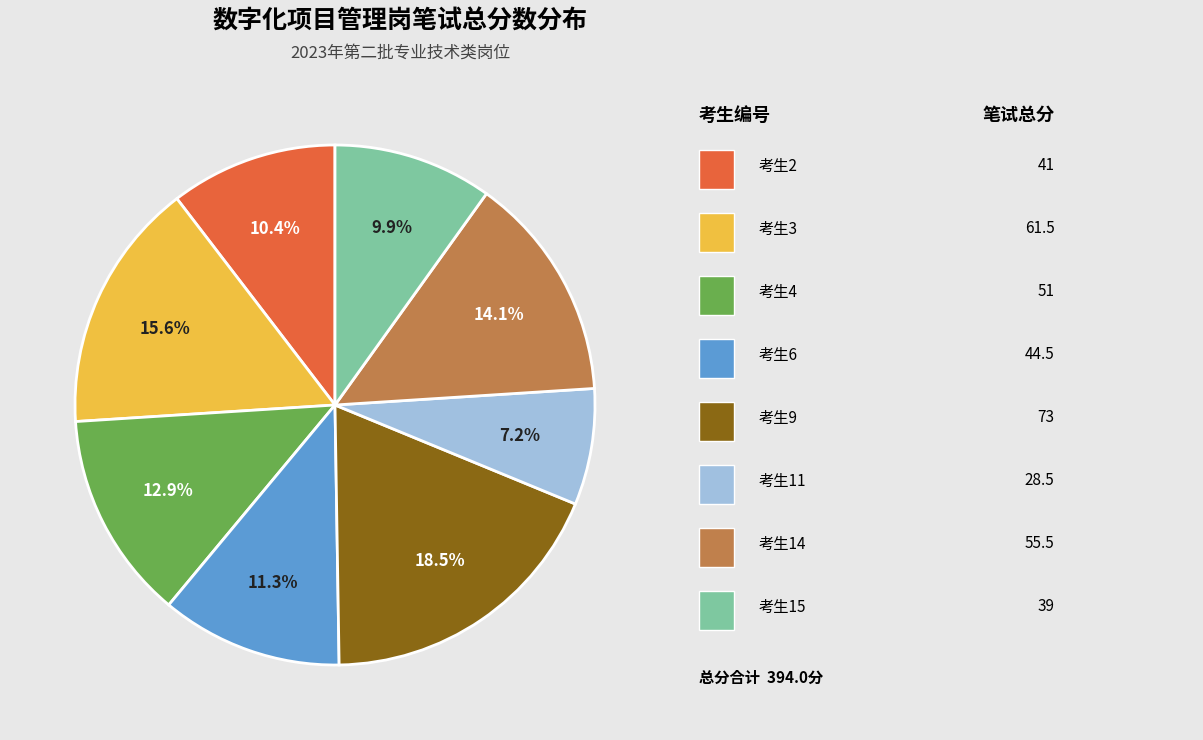

Does any single category account for the majority?

No